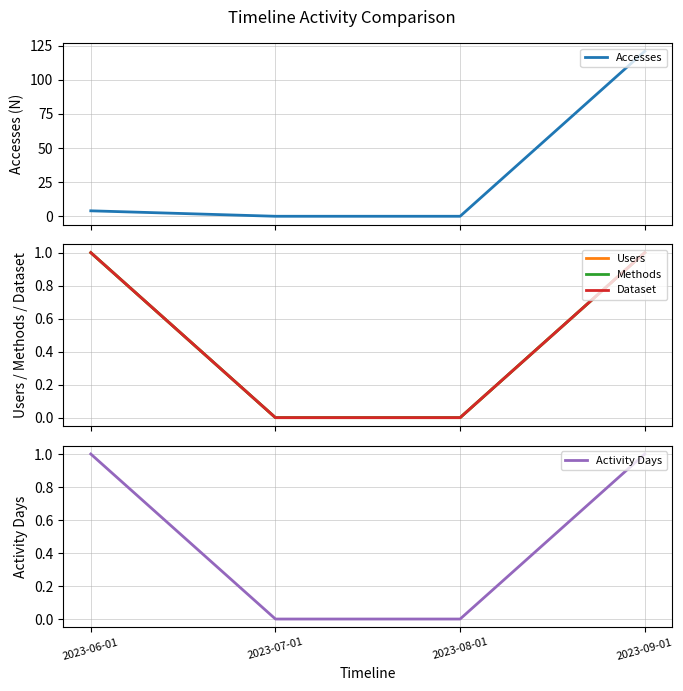

Which series has the largest range (max minus min)?

Accesses